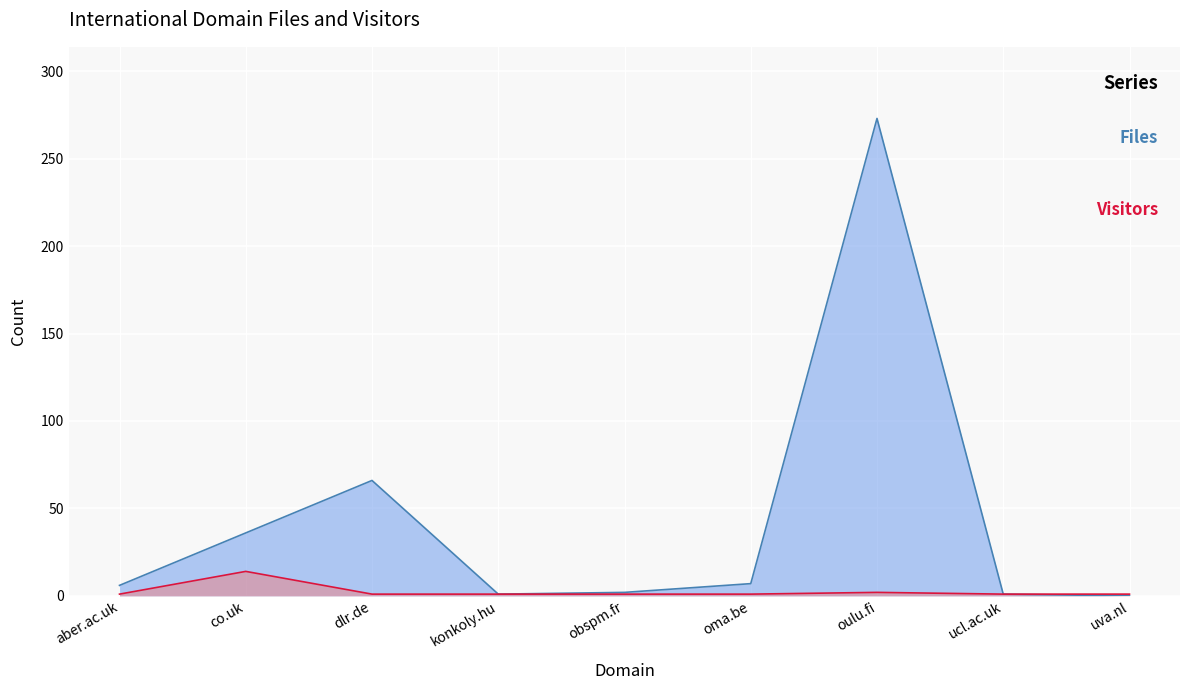

Reading left to right, what are all the values shown in this chart?

Files: 6	36	66	1	2	7	273	1	0
Visitors: 1	14	1	1	1	1	2	1	1